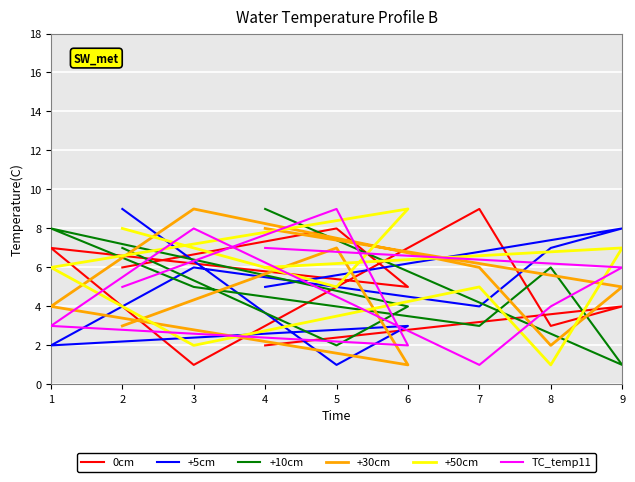

The value of +5cm at 1 is 2. True or false?

True